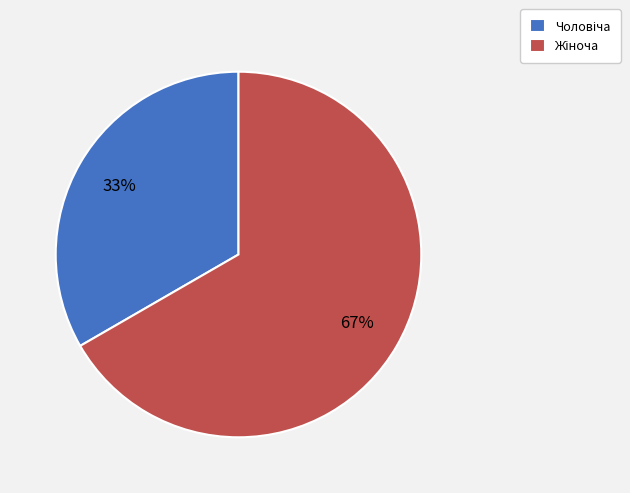

To the nearest percent, what is the average slice percentage?

50%